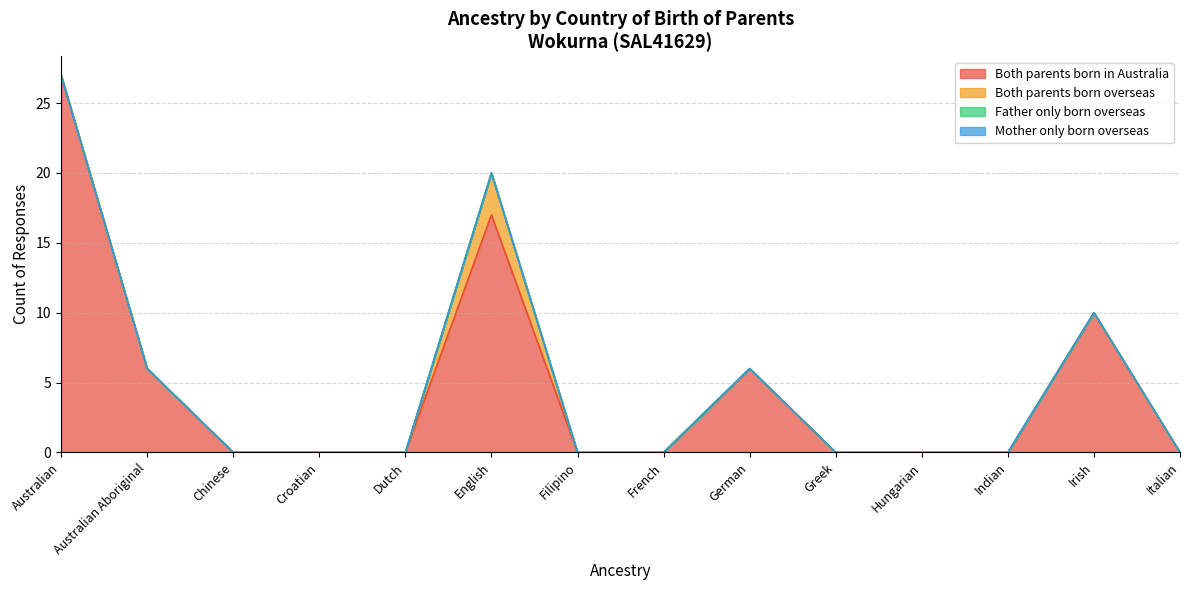

Which has a higher value, Italian or Filipino?

Italian